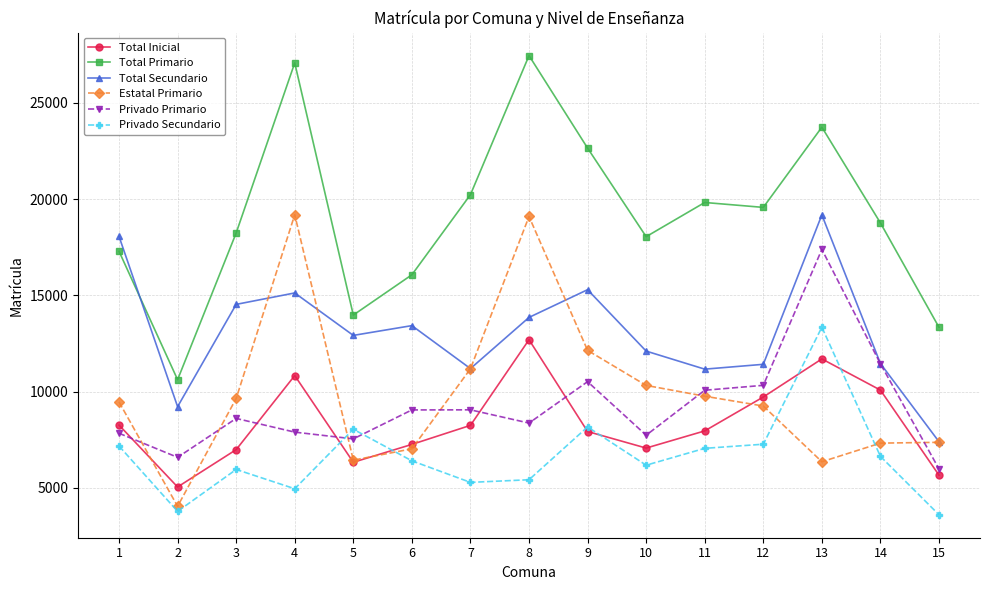

How many lines are shown in the chart?

6